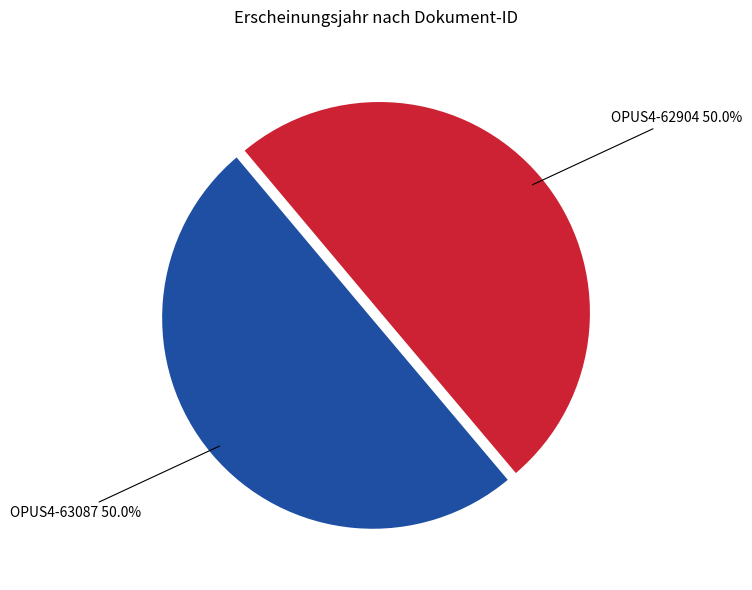

To the nearest percent, what percentage of the pie is OPUS4-62904?

50%